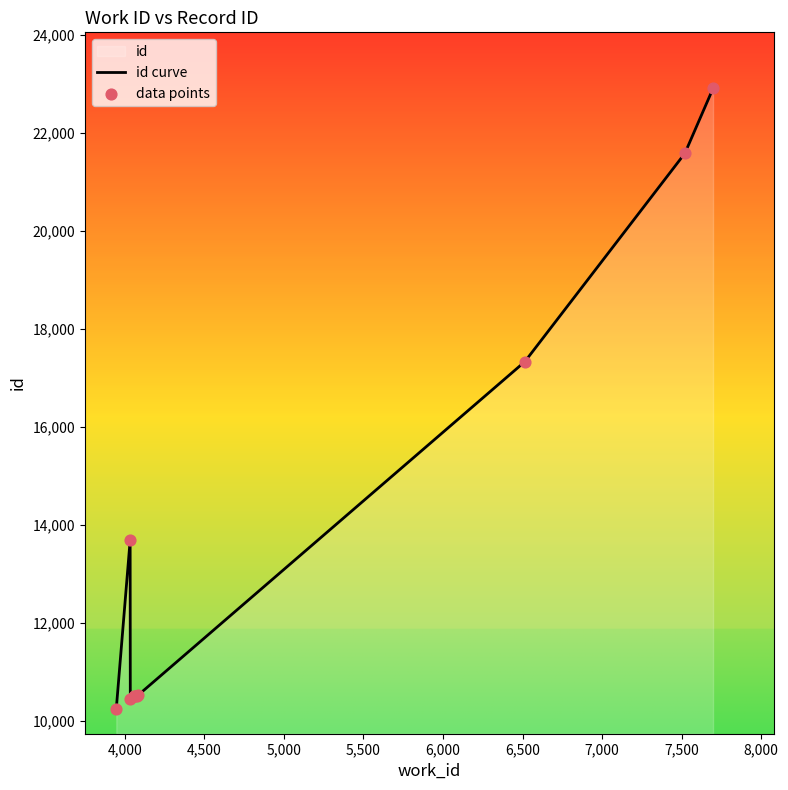

What is the maximum value shown in the chart?

22903